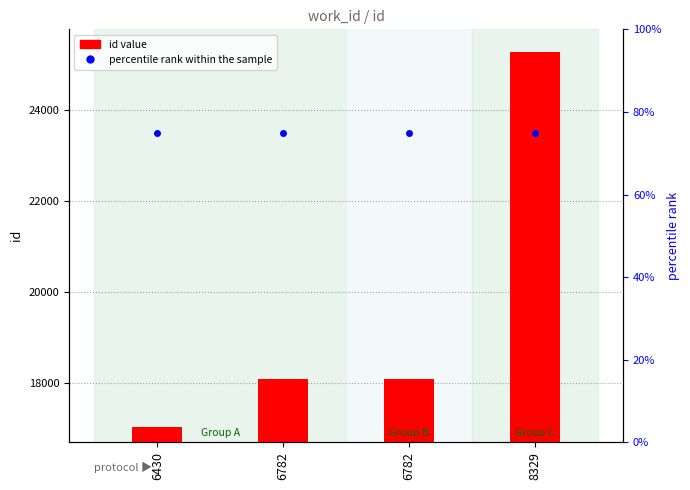

At which category is the sum across all series the highest?

8329